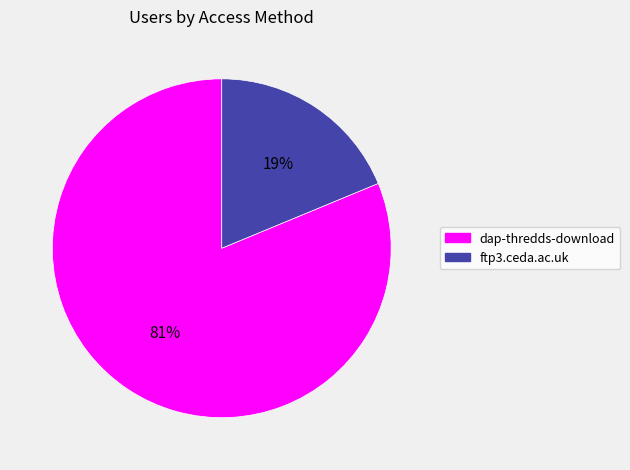

What is the smallest slice in the pie chart?

ftp3.ceda.ac.uk